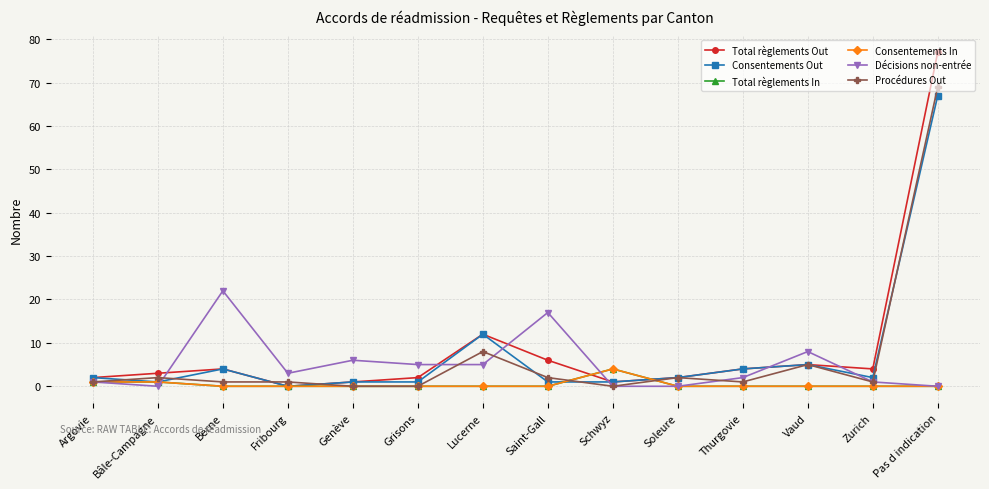

Is this an area chart (filled region under the line)?

No